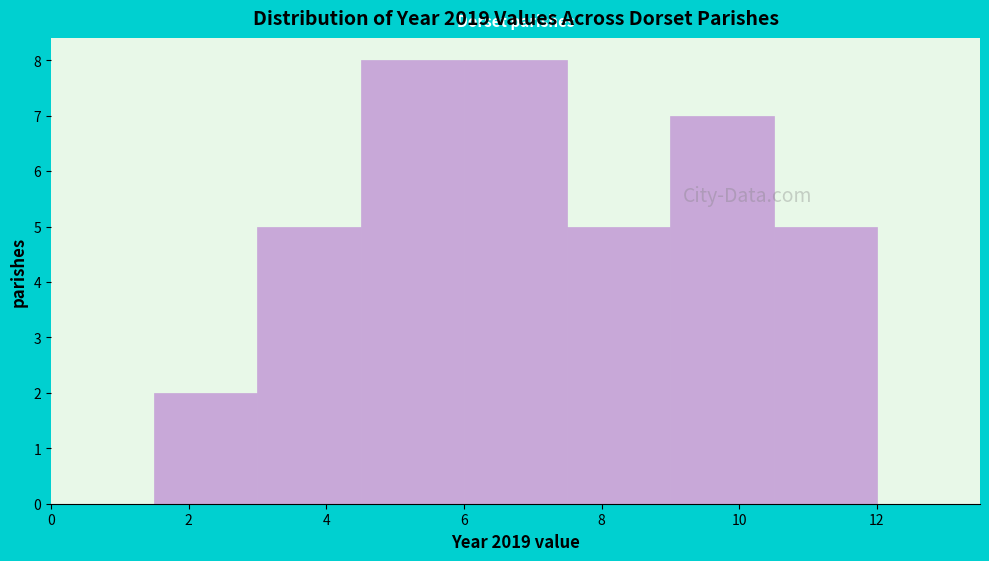

What is the height of the bar covering 9.0 to 10.5 on the x-axis? Neither the bar edges nor the heights are printed on the chart, so give them approximately, as read against the axes.

7